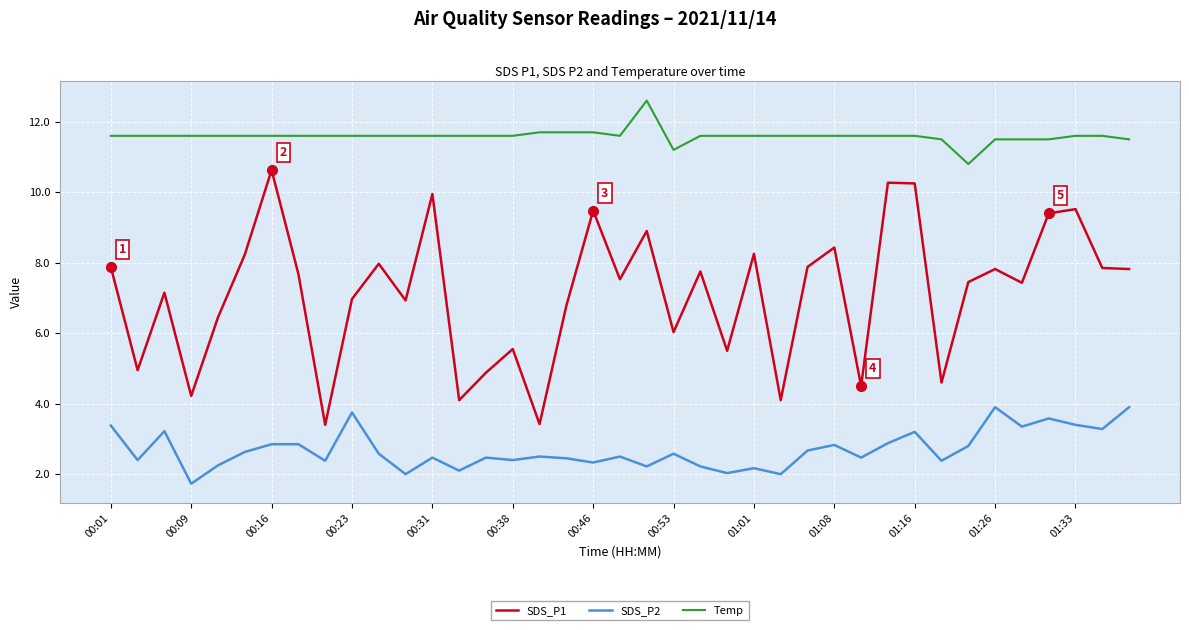

List the series in order of their overall mean, highest first.

Temp, SDS_P1, SDS_P2